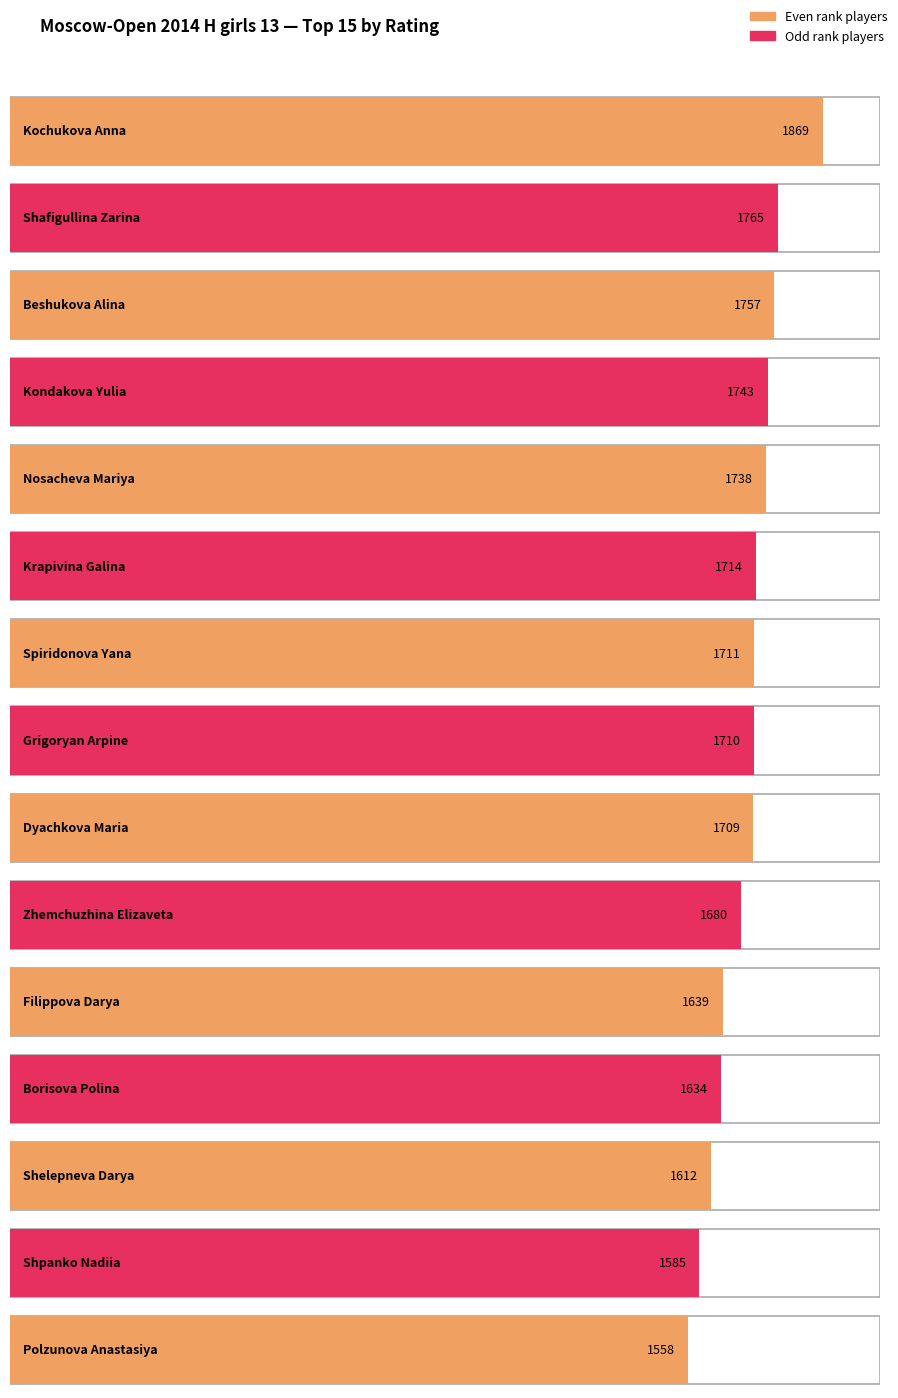

Which has a higher value, Grigoryan Arpine or Zhemchuzhina Elizaveta?

Grigoryan Arpine